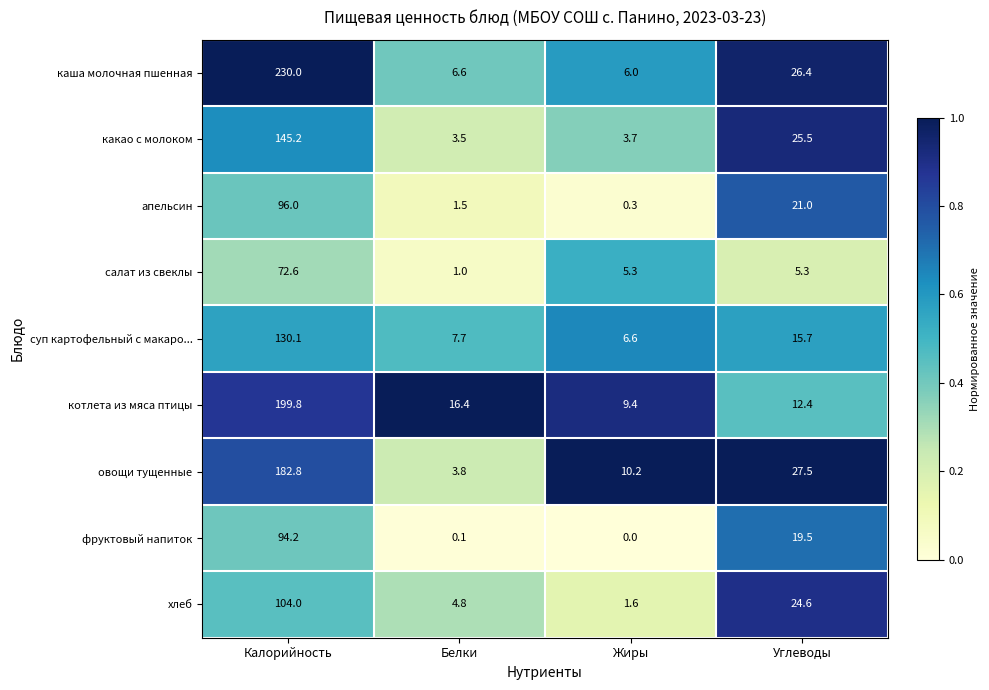

Rank the series by their maximum value, from highest to lowest.

каша молочная пшенная, котлета из мяса птицы, овощи тущенные, какао с молоком, суп картофельный с макаро..., хлеб, апельсин, фруктовый напиток, салат из свеклы